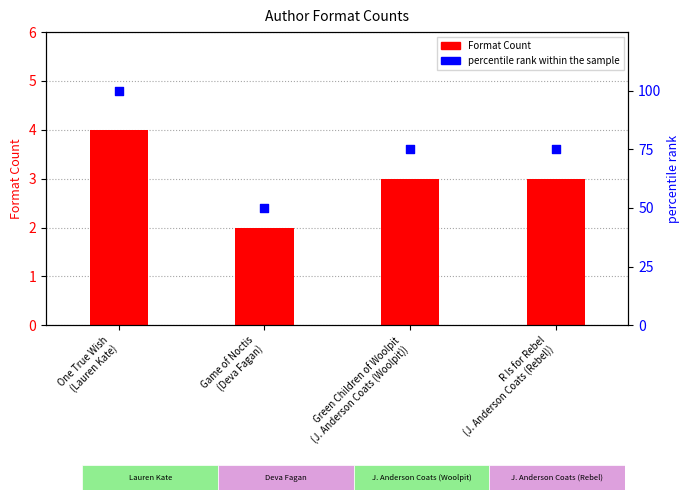

What are all the series names shown in the legend?

Format Count, percentile rank within the sample